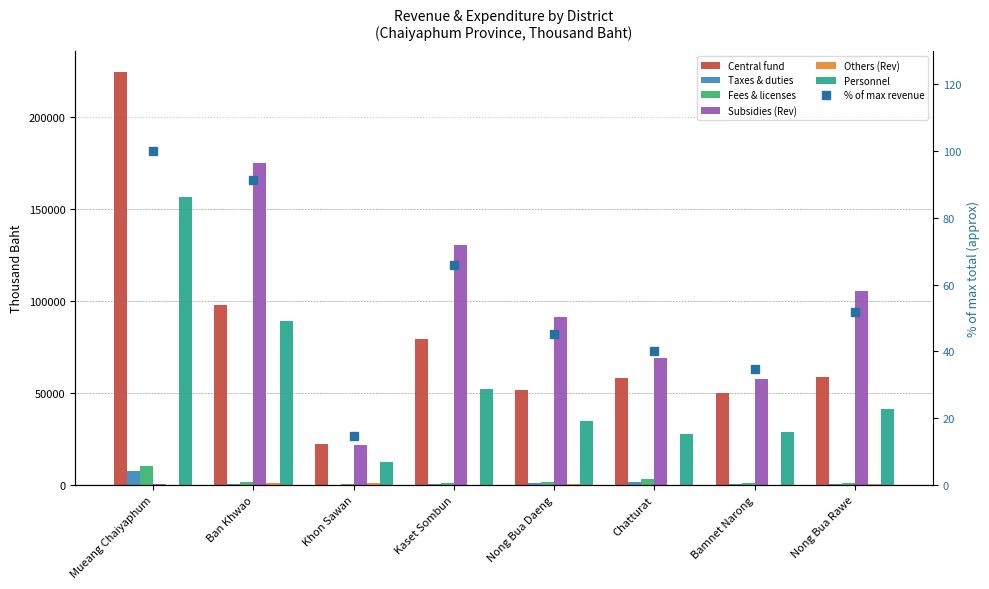

Where does the Others (Rev) series first go above 280?

Ban Khwao